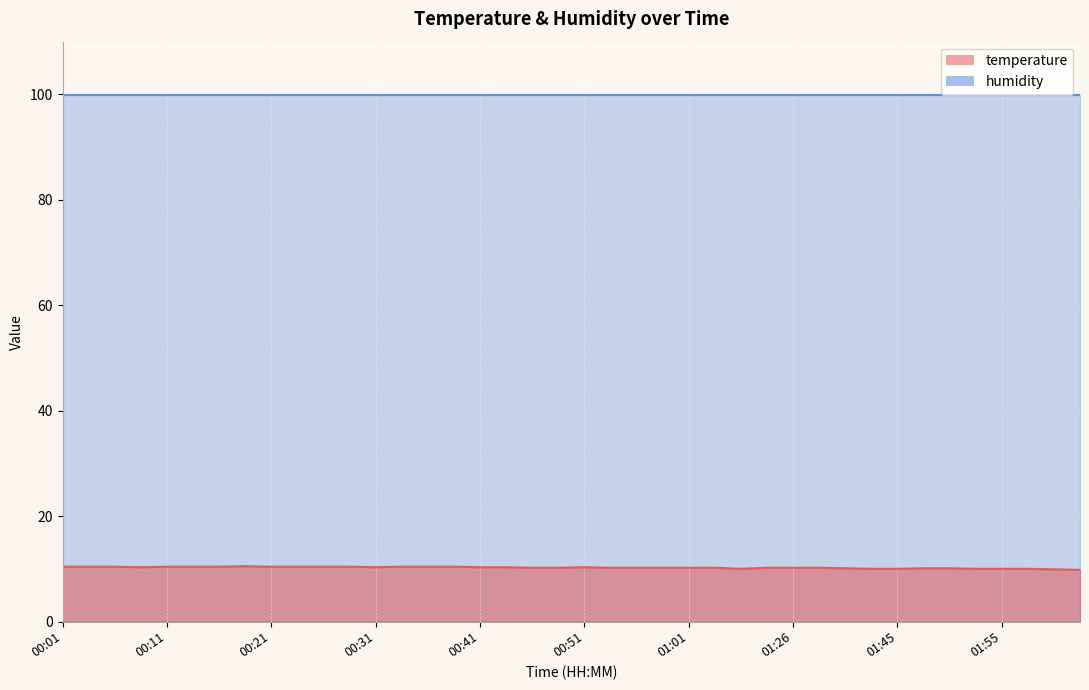

True or false: the data shows 10.4 at 00:14.

True